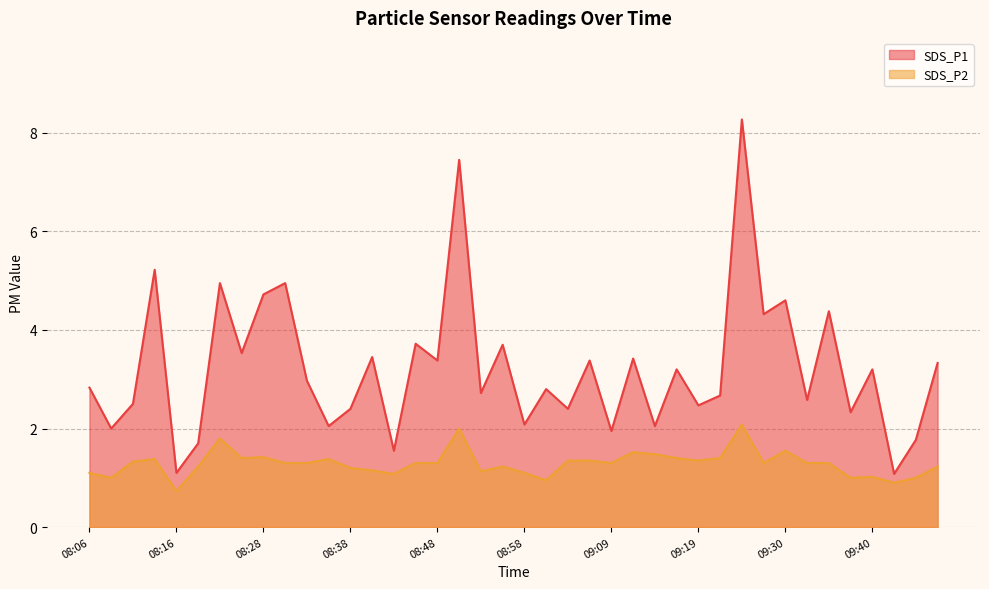

What are all the series names shown in the legend?

SDS_P1, SDS_P2